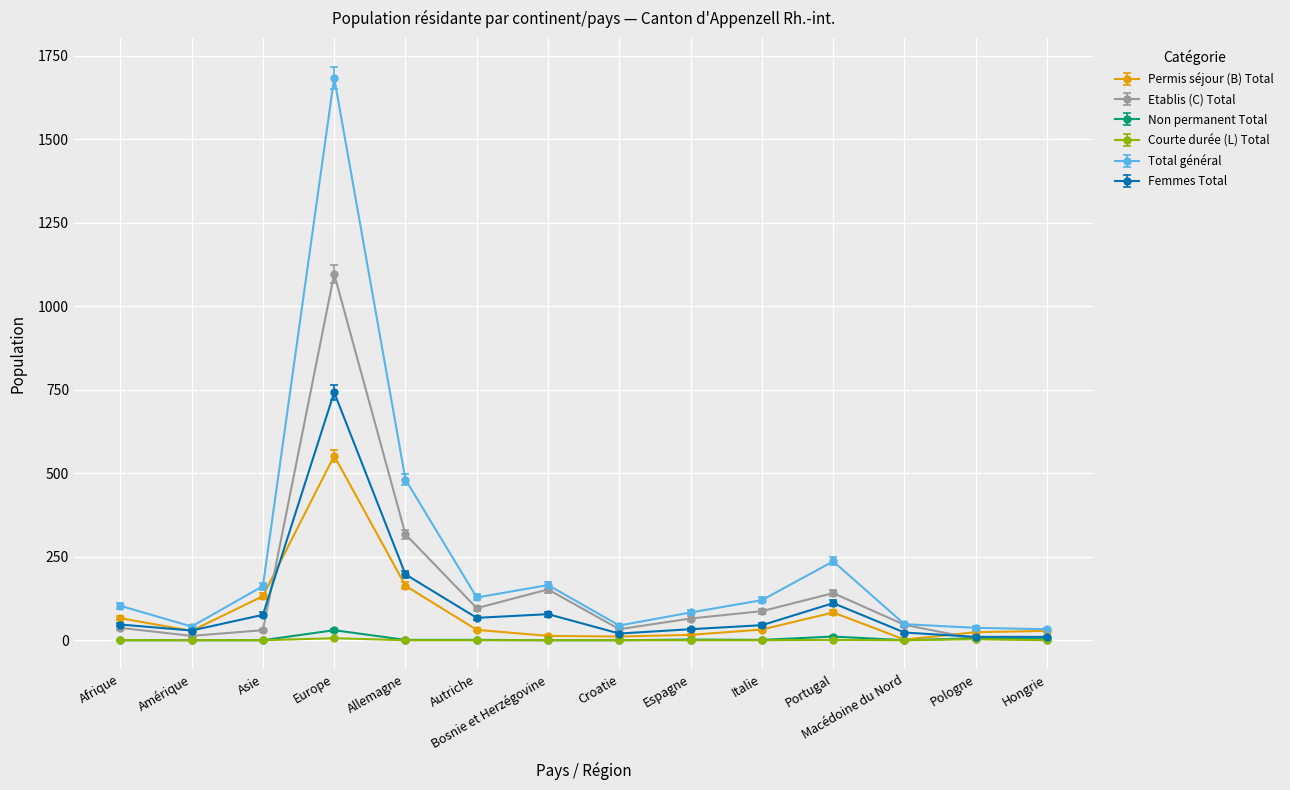

What is the maximum value shown in the chart?

1684